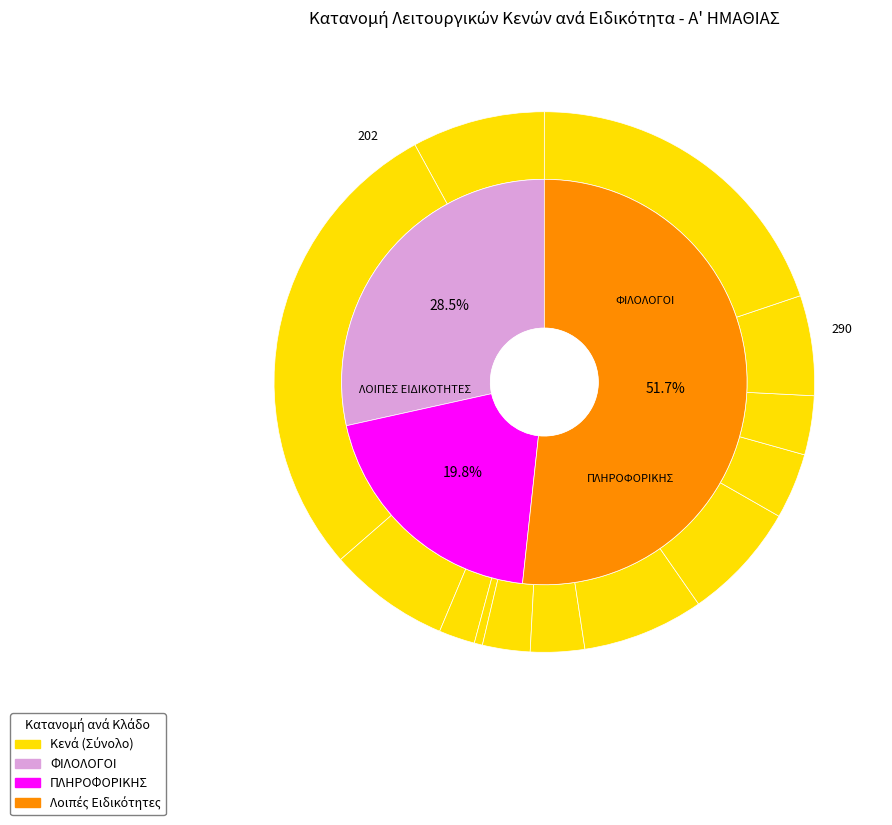

To the nearest percent, what is the difference between the largest and smallest slice percentages?

28%